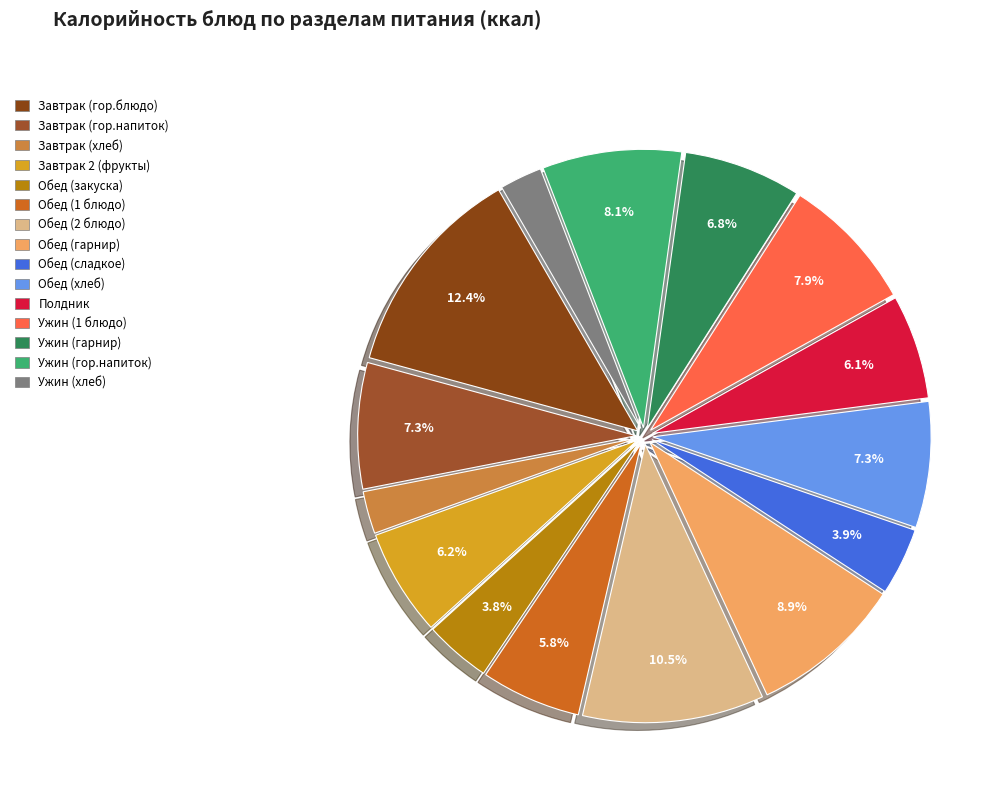

To the nearest percent, what is the combined percentage of Ужин (1 блюдо) and Полдник?

14%